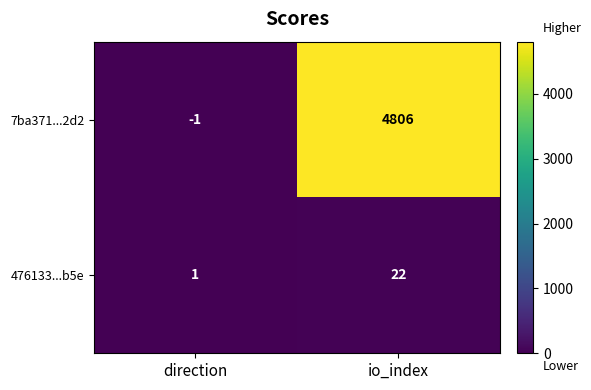

At which label is 476133...b5e closest to 11?

direction